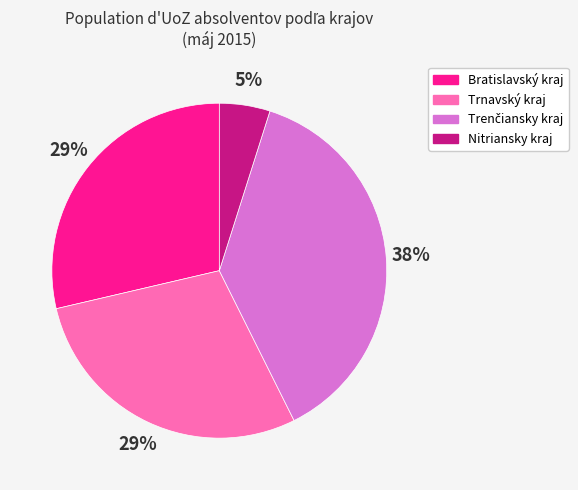

Is Nitriansky kraj the majority of the pie?

No